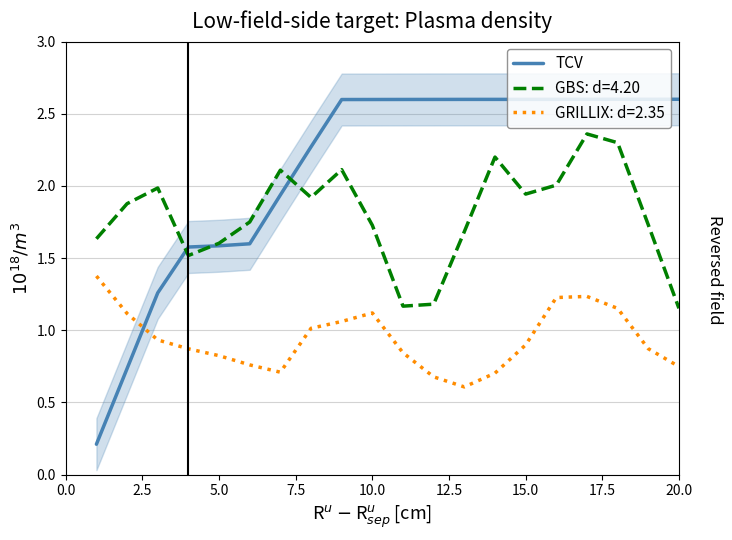

After their last crossing, which series has the higher values: GRILLIX: d=2.35 or TCV?

TCV